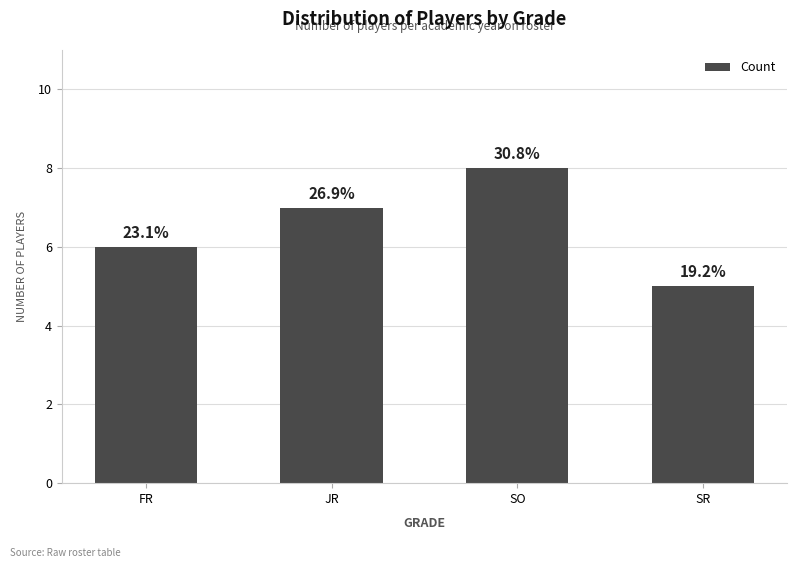

What is the difference between the values at SR and JR?

2